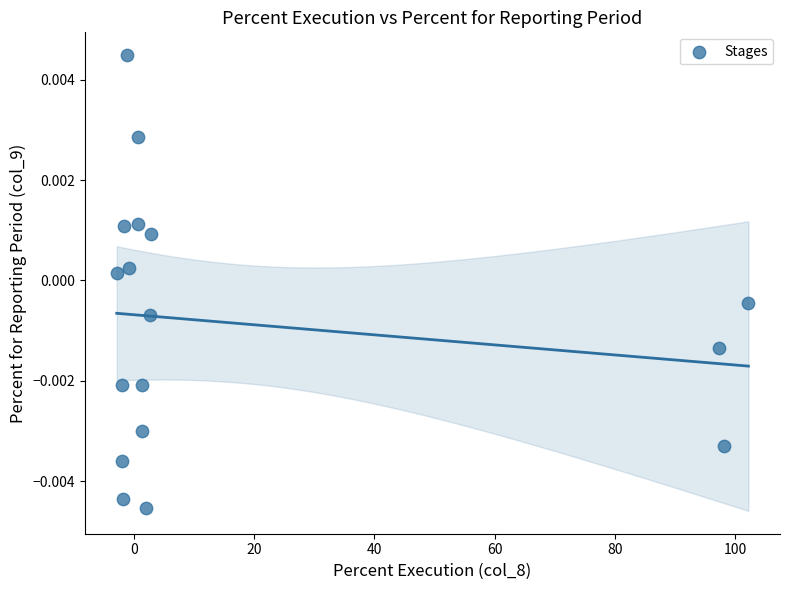

What is the range of X values (max minus min)?

105.1